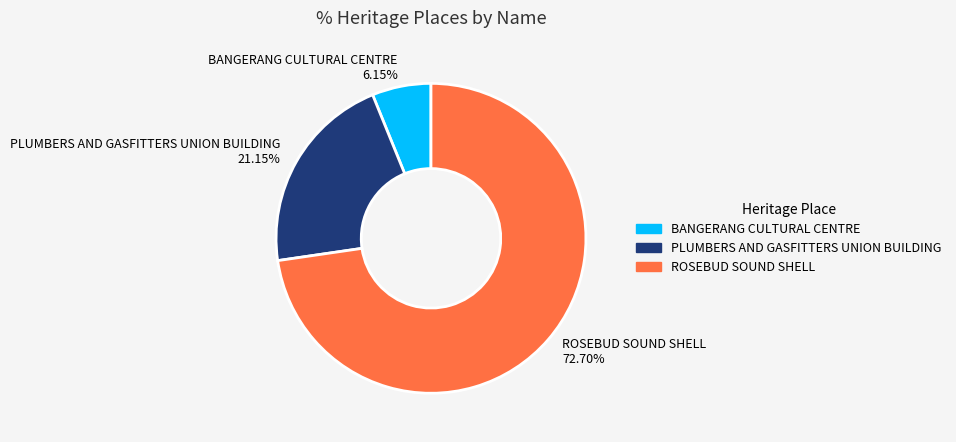

Which has a higher value, PLUMBERS AND GASFITTERS UNION BUILDING or ROSEBUD SOUND SHELL?

ROSEBUD SOUND SHELL